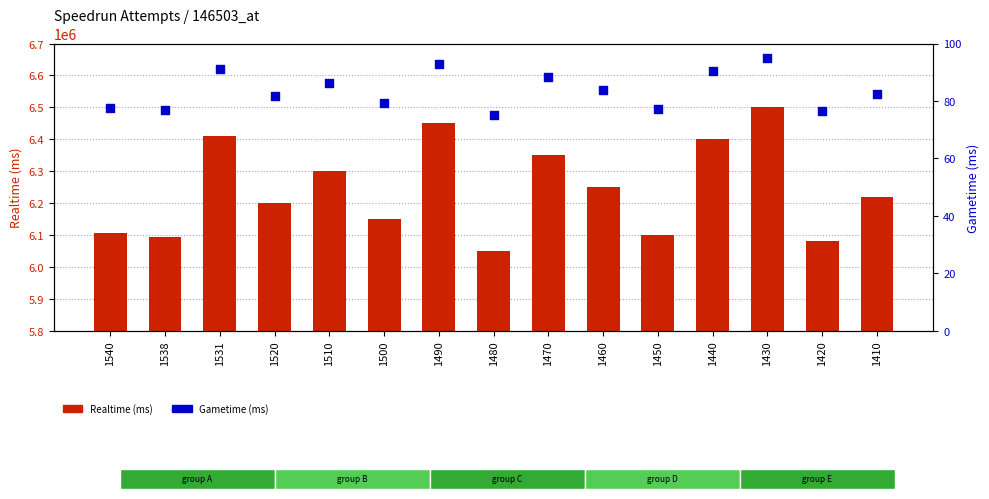

Which series has the largest total across all categories?

Realtime (ms)